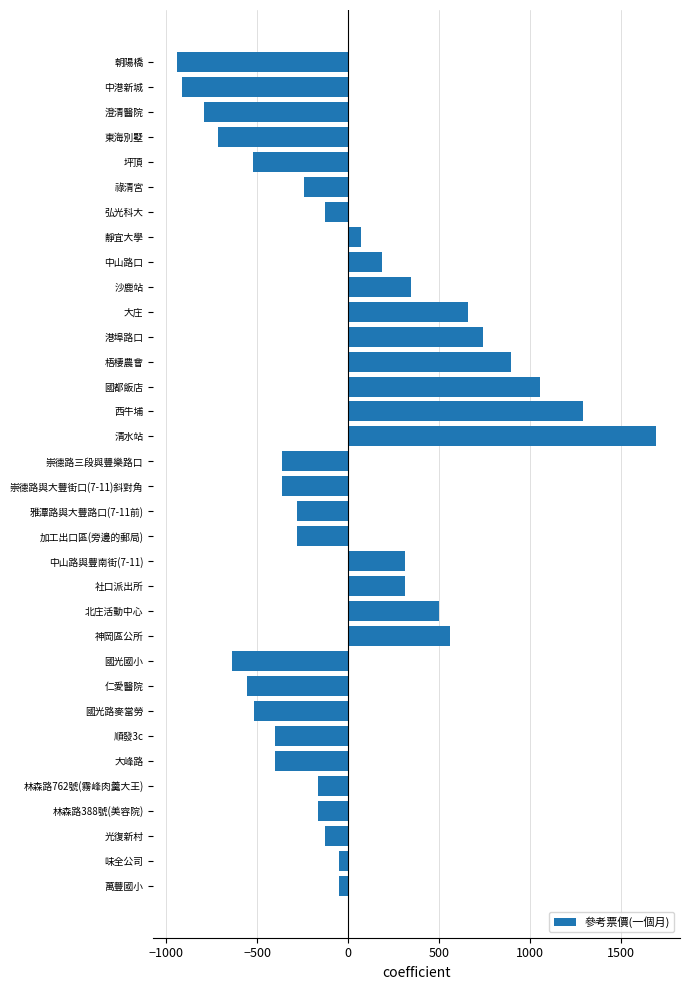

The chart shows a value of 498.7 at 北庄活動中心. True or false?

True